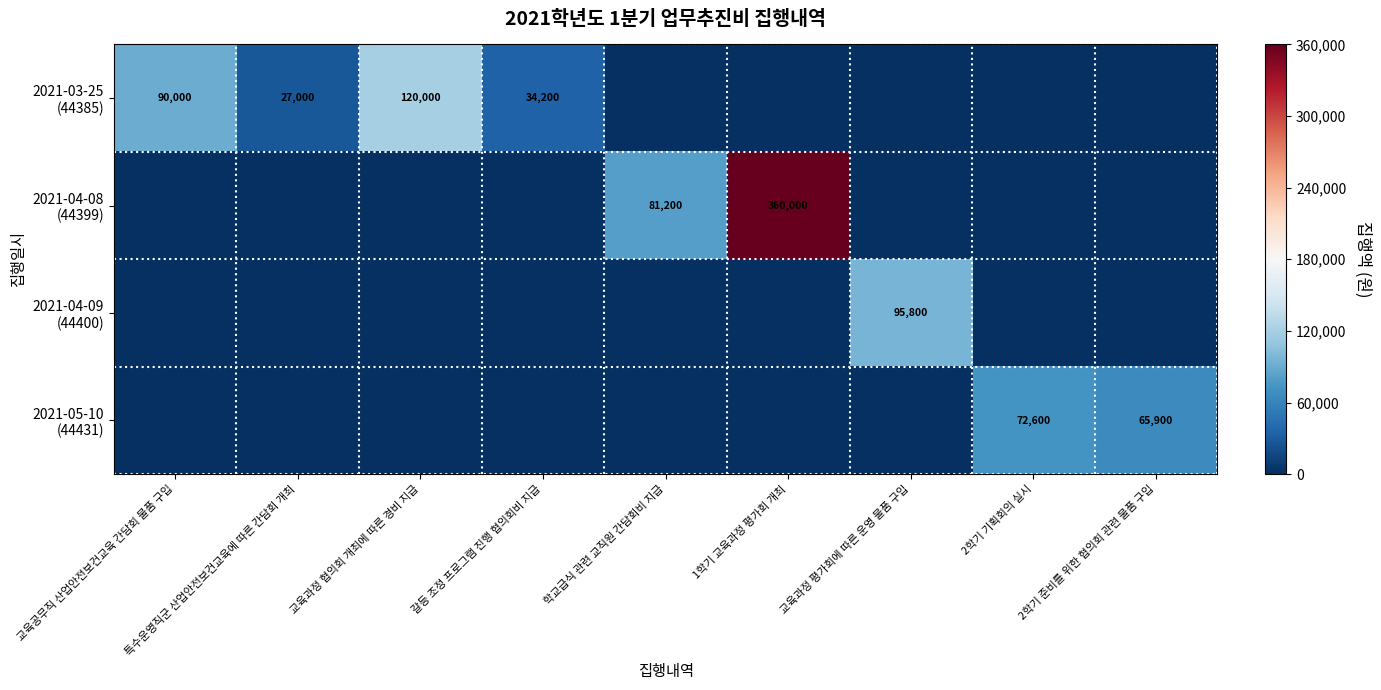

Rank the series by their maximum value, from highest to lowest.

2021-04-08 (44399), 2021-03-25 (44385), 2021-04-09 (44400), 2021-05-10 (44431)